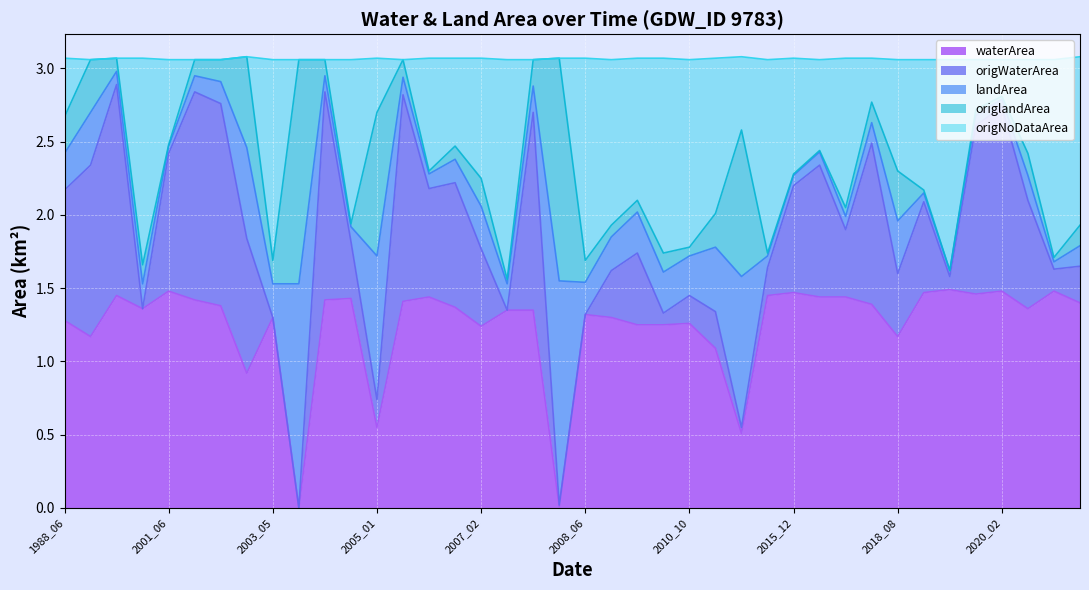

What is the maximum value shown in the chart?

3.1